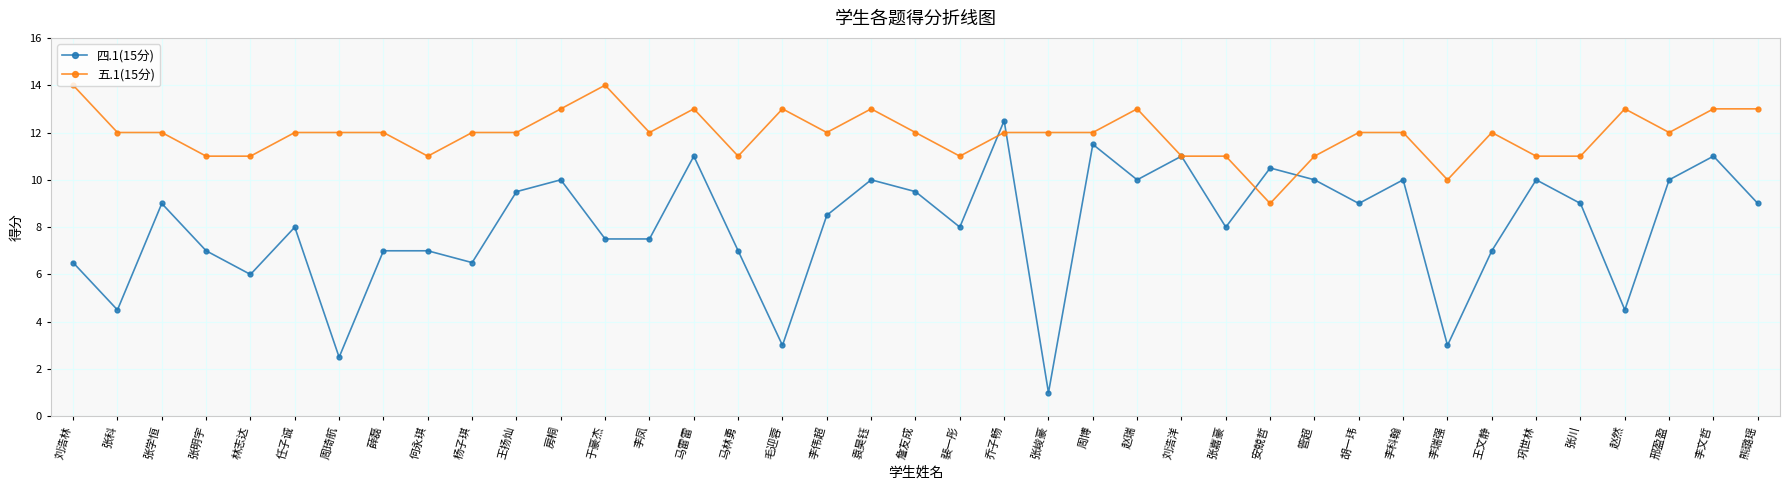

Does the chart display data point markers on the line(s)?

Yes